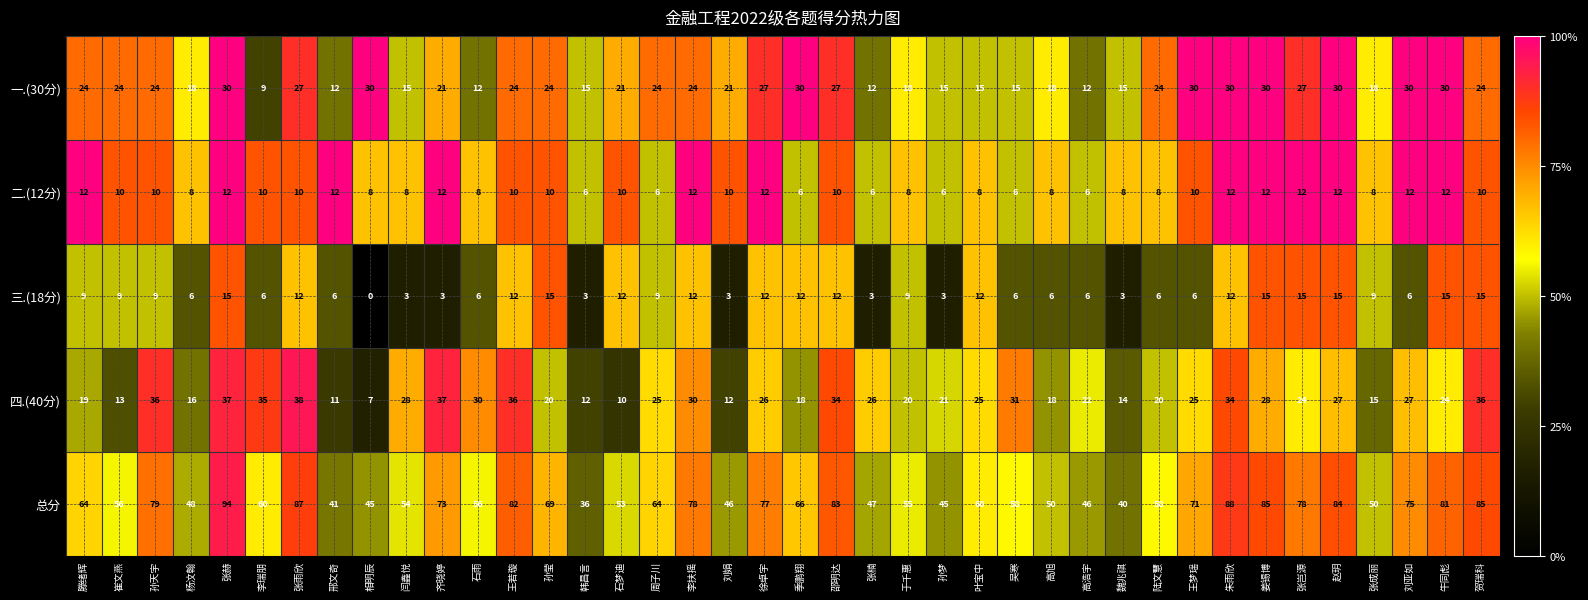

How many categories are shown in the chart?

40